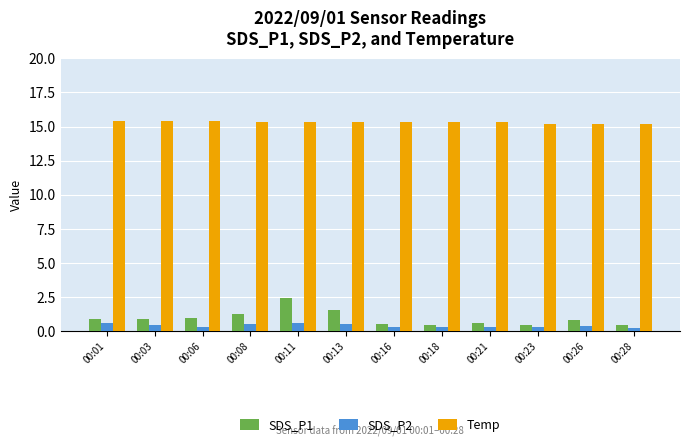

What is the total value across all series at 00:13?

17.3